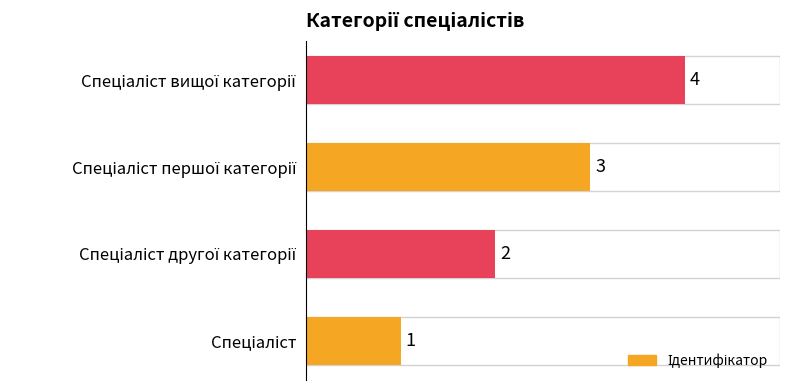

How many bars are there in total?

4